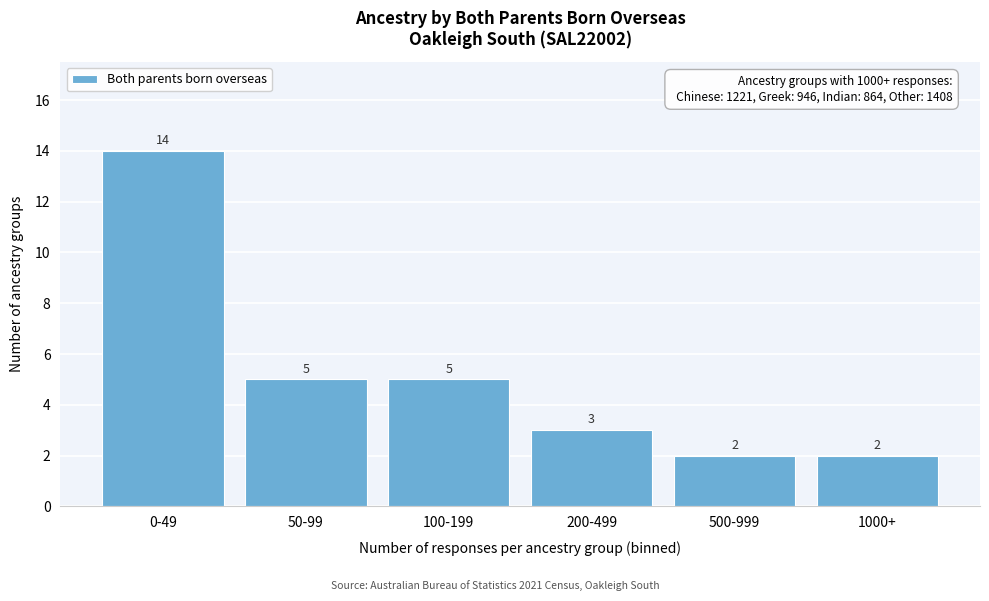

Reading left to right, extract all data points from this chart.

0-49=14	50-99=5	100-199=5	200-499=3	500-999=2	1000+=2